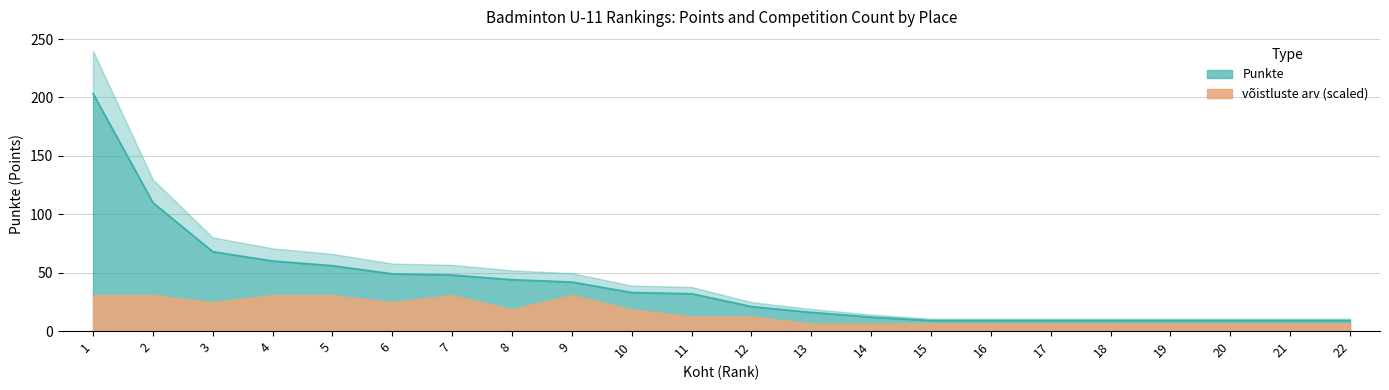

What is the value of the Punkte point at the 9th from the left?

42.0